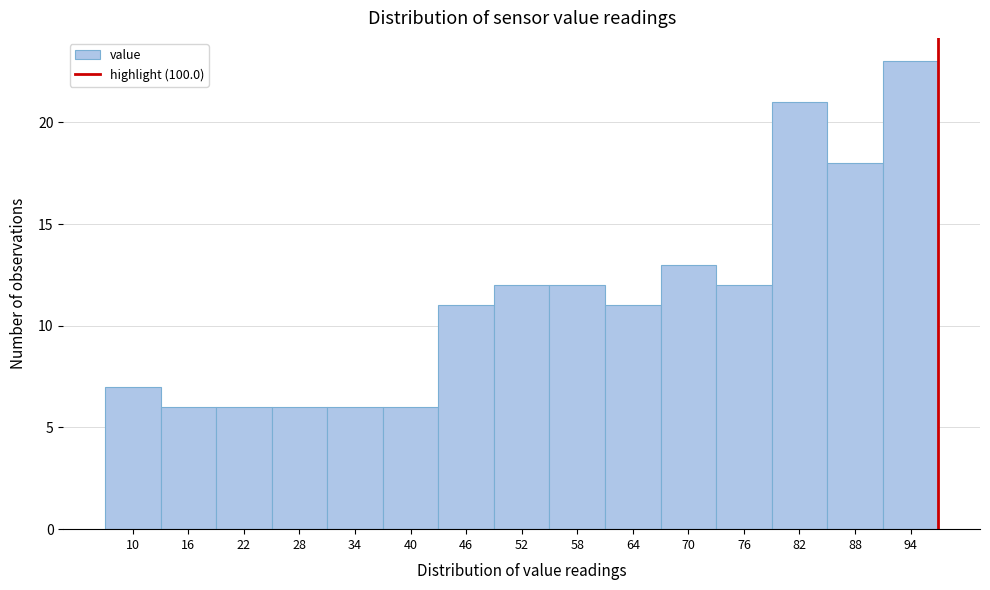

Reading left to right, extract all data points from this chart.

7	6	6	6	6	6	11	12	12	11	13	12	21	18	23